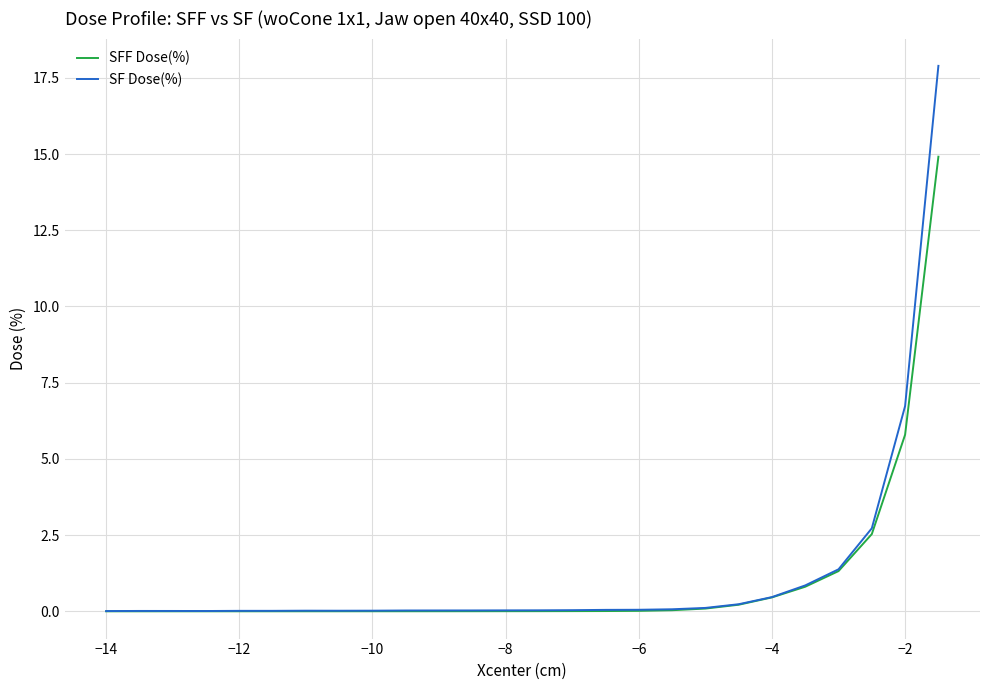

List the series in order of their peak value, highest first.

SF Dose(%), SFF Dose(%)